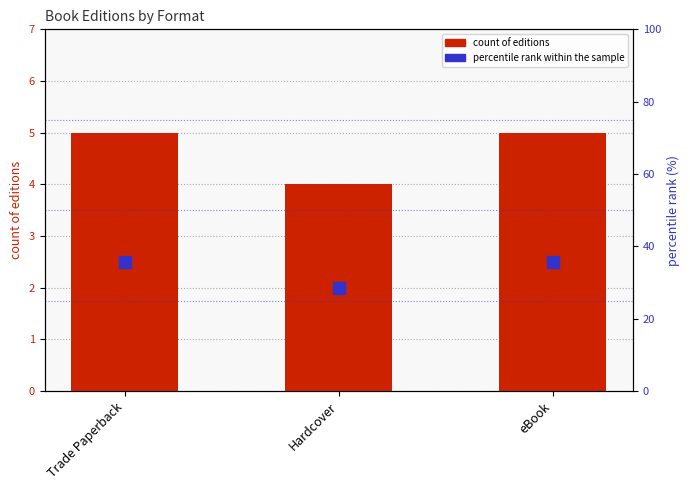

What are all the series names shown in the legend?

count of editions, percentile rank within the sample